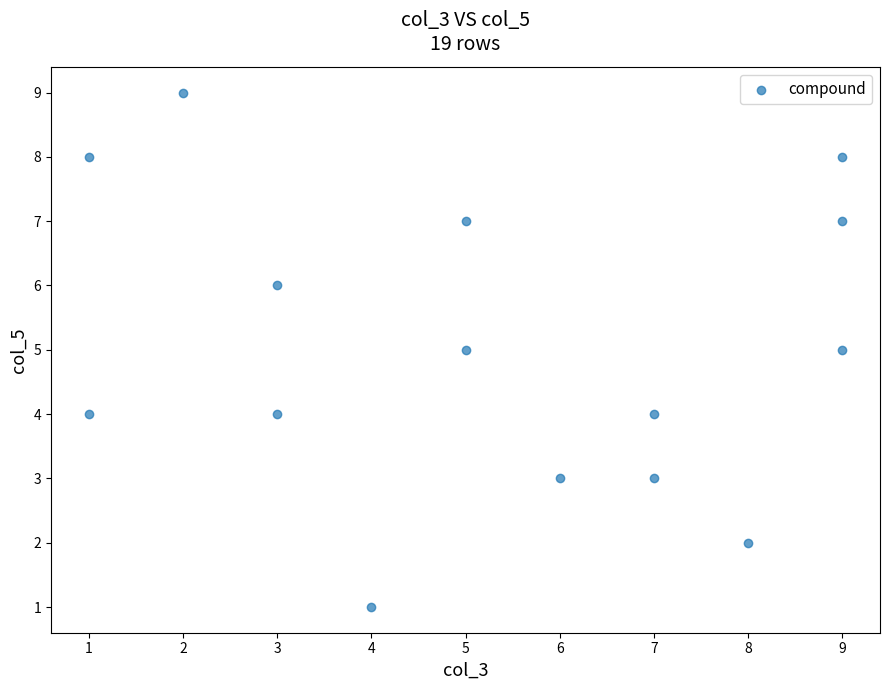

What is the range of X values (max minus min)?

8